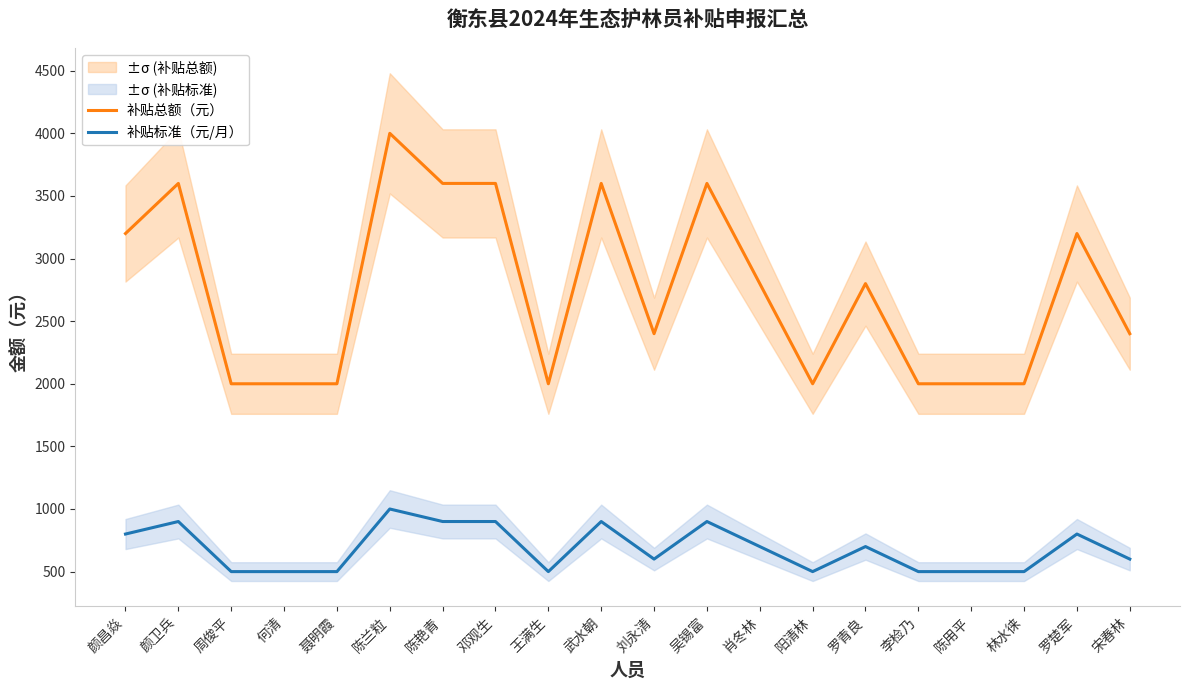

True or false: 补贴标准（元/月） and 补贴总额（元） intersect in this chart.

False